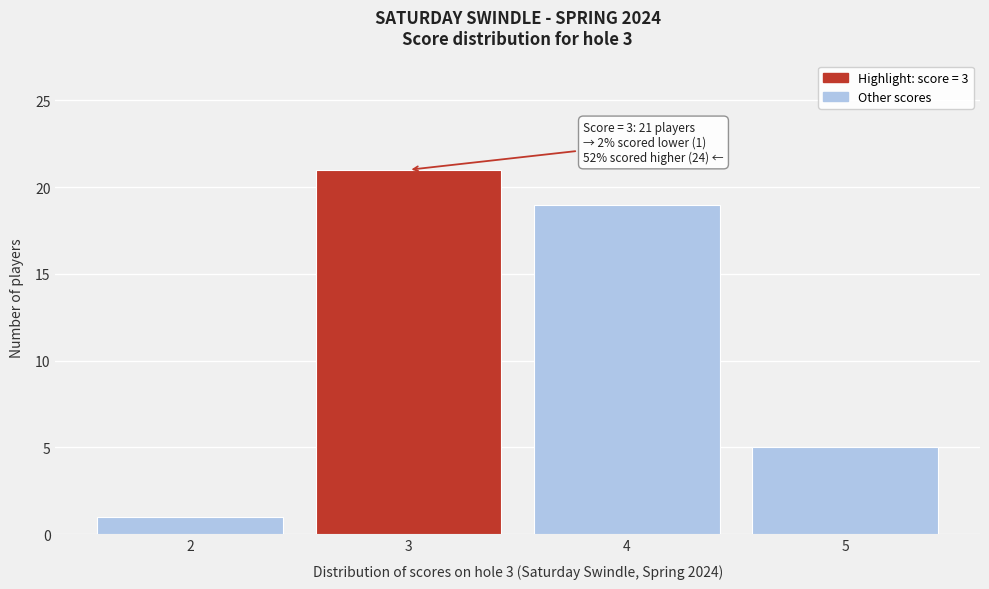

Which range on the x-axis has the tallest bar?

2.5 to 3.5